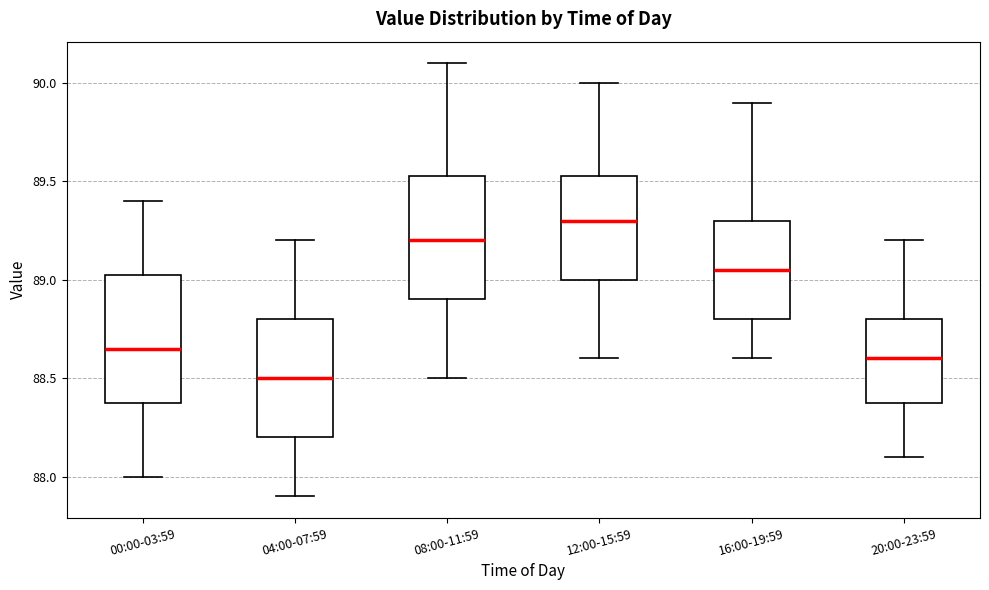

Which box's median line is the highest?

12:00-15:59